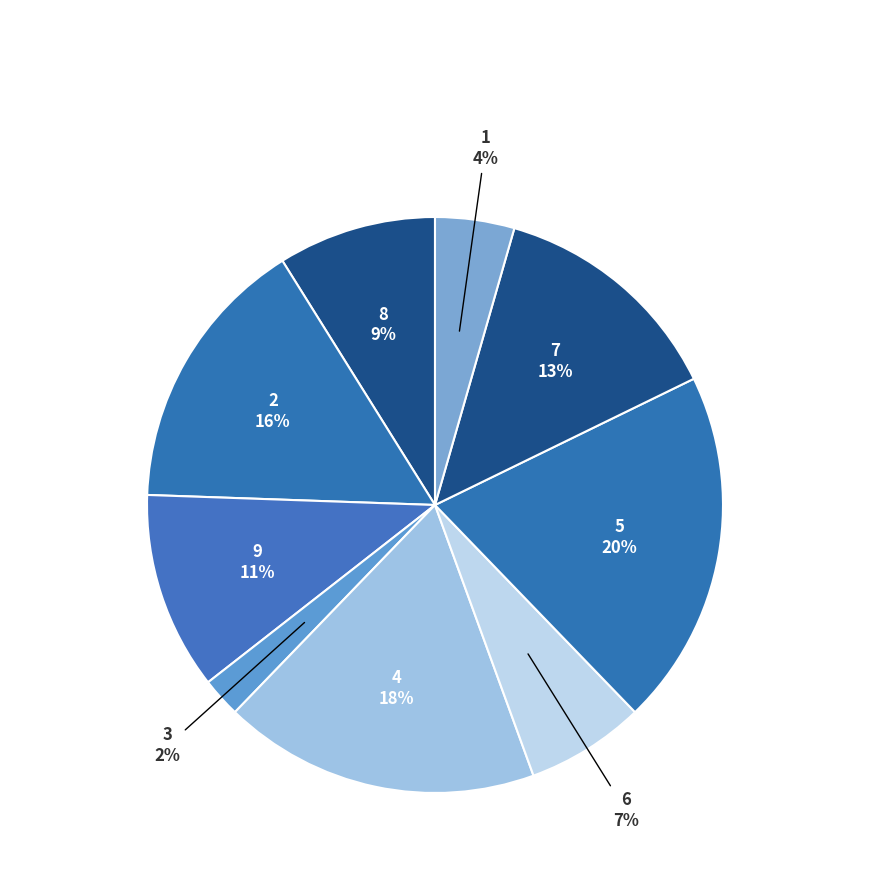

Rank the categories by value from lowest to highest.

3, 1, 6, 8, 9, 7, 2, 4, 5